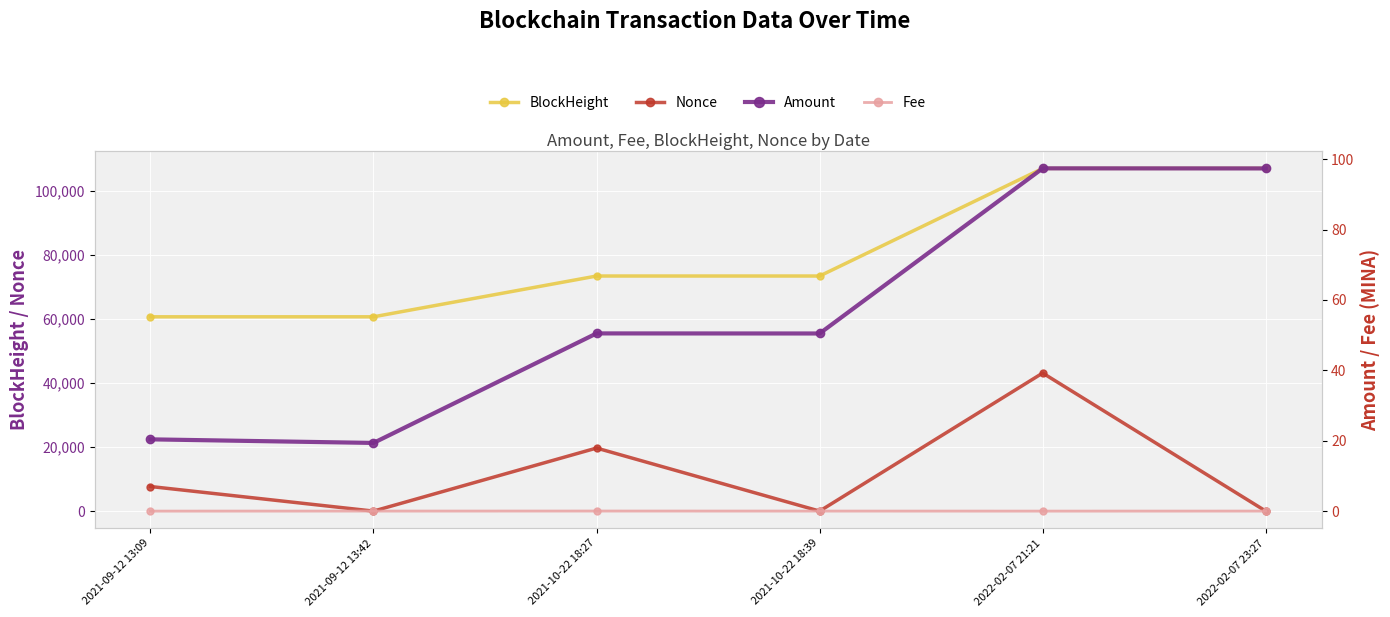

True or false: Fee has more than 0 points higher than both neighbors.

True